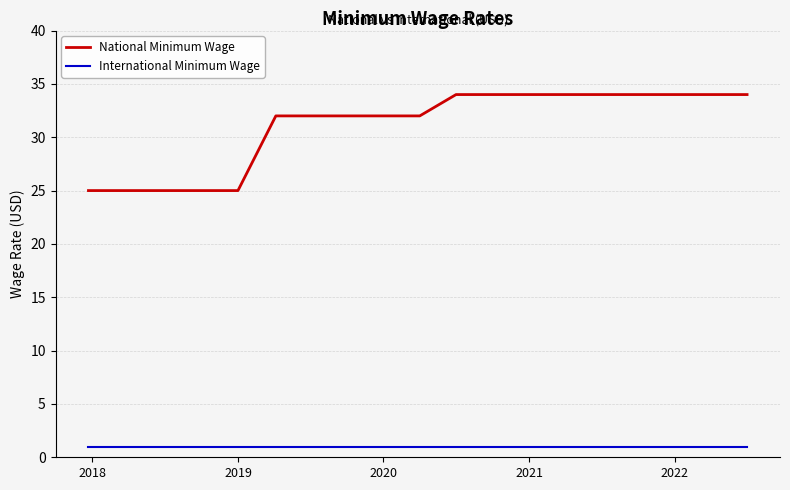

Rank the series by their maximum value, from lowest to highest.

International Minimum Wage, National Minimum Wage